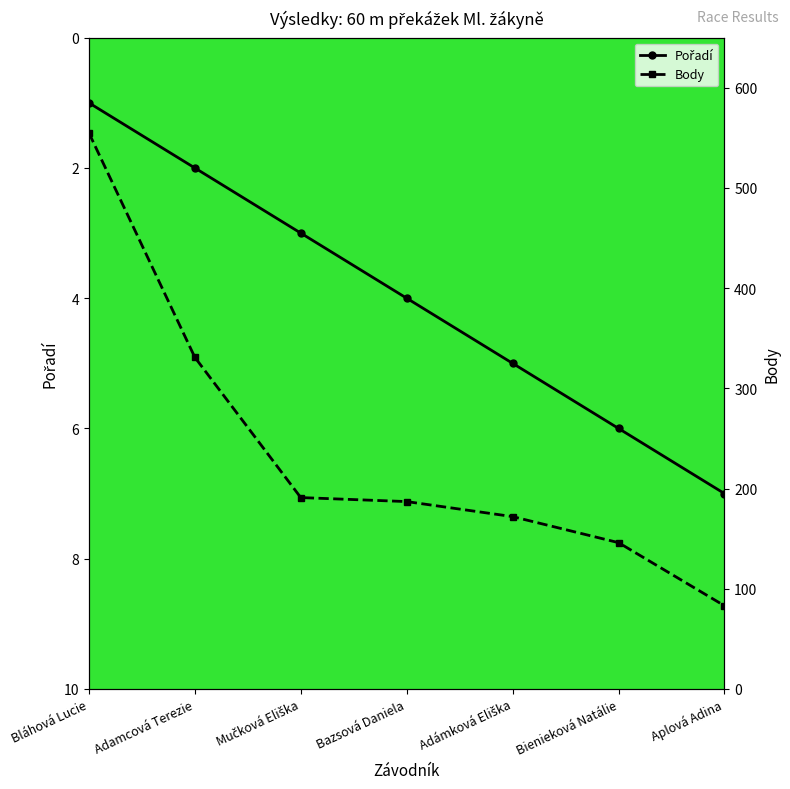

Is the value of Pořadí at Bazsová Daniela greater than the value of Body at Adamcová Terezie?

No